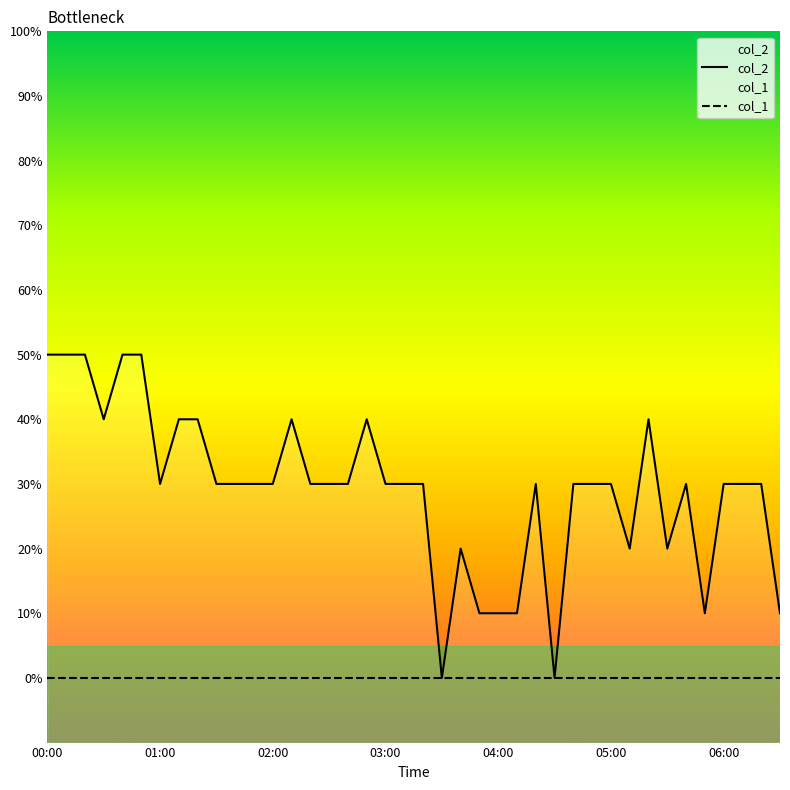

The col_2 series shows 0.1 at 06:00. True or false?

False